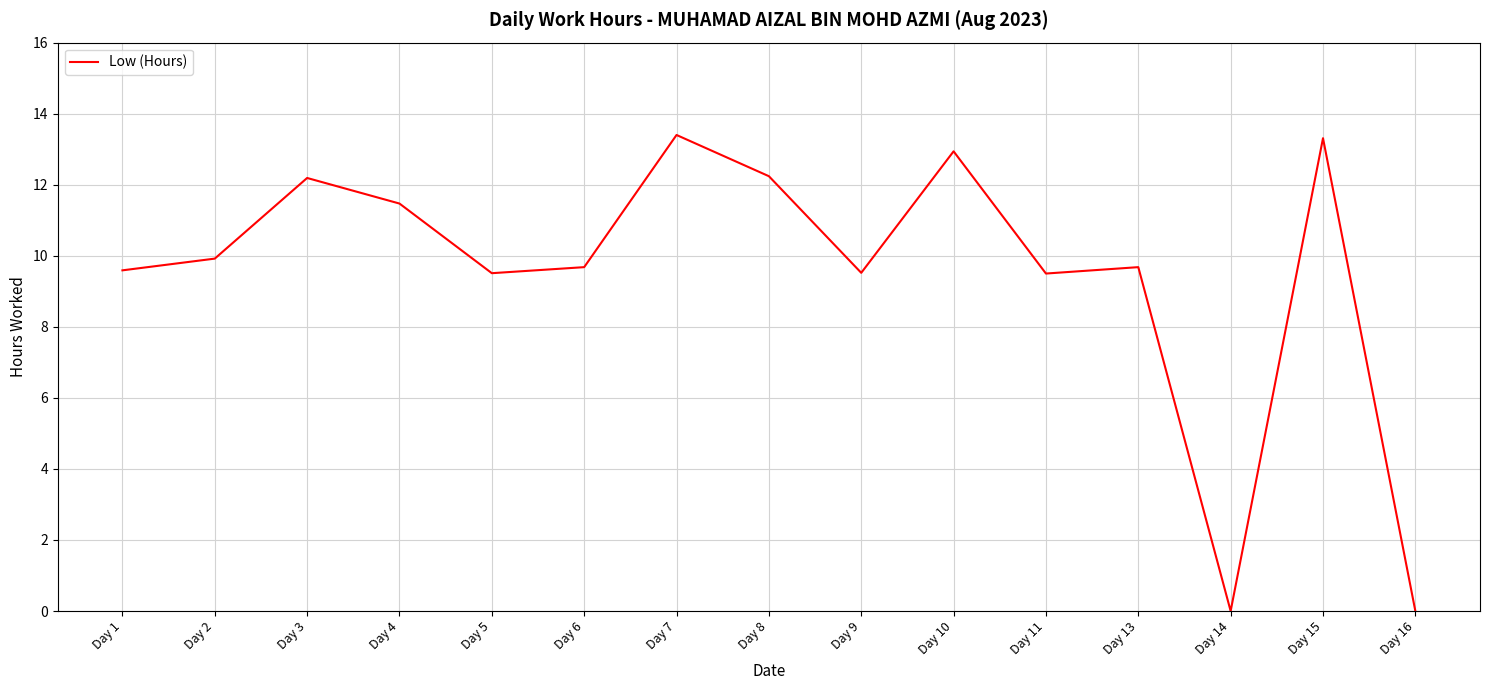

At which category does the data reach its first local peak?

Day 3